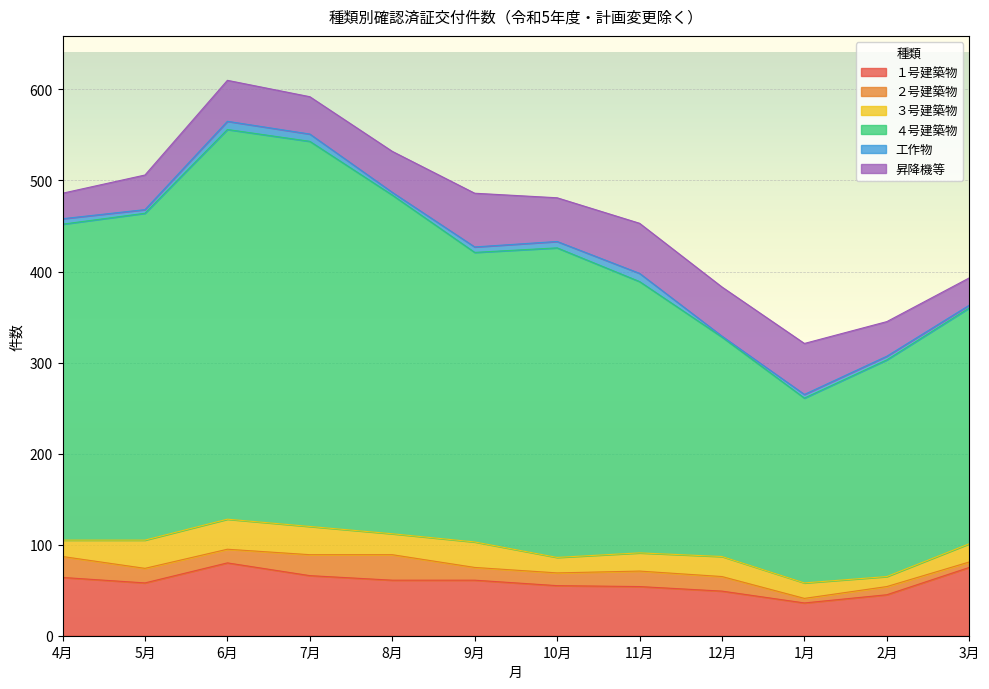

How many lines are shown in the chart?

6